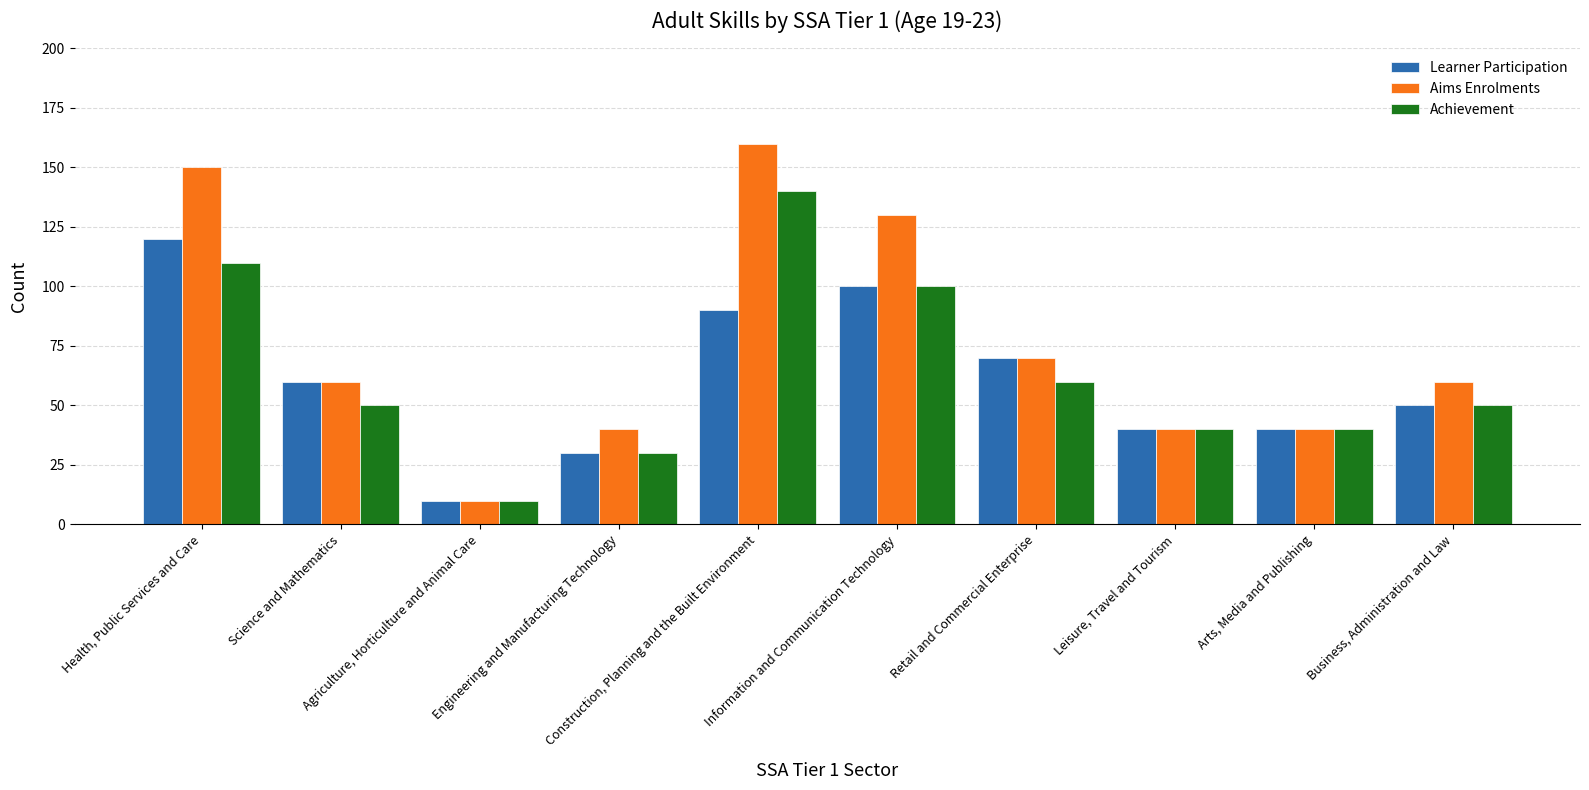

Read the Achievement value at Business, Administration and Law.

50